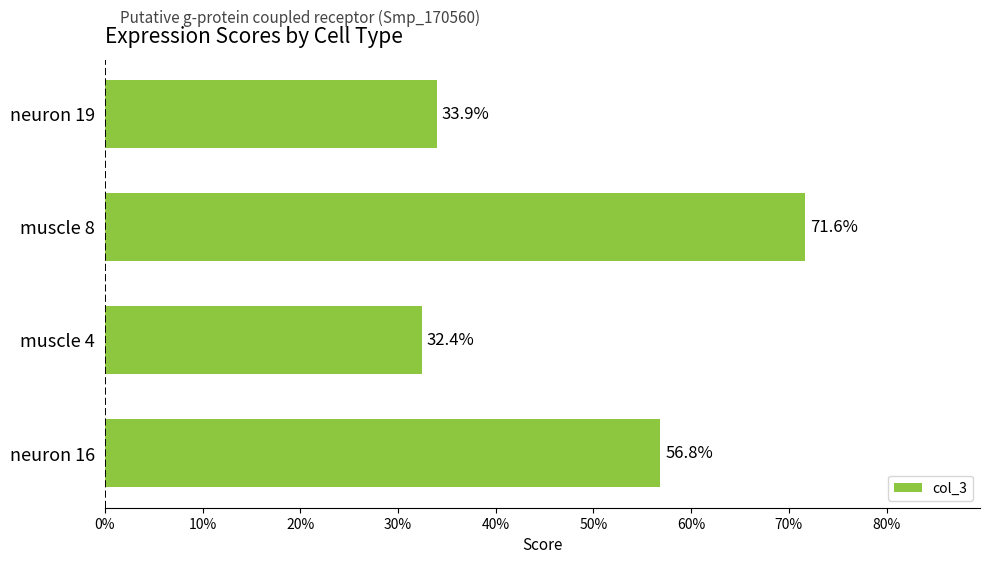

What is the minimum value shown in the chart?

0.3